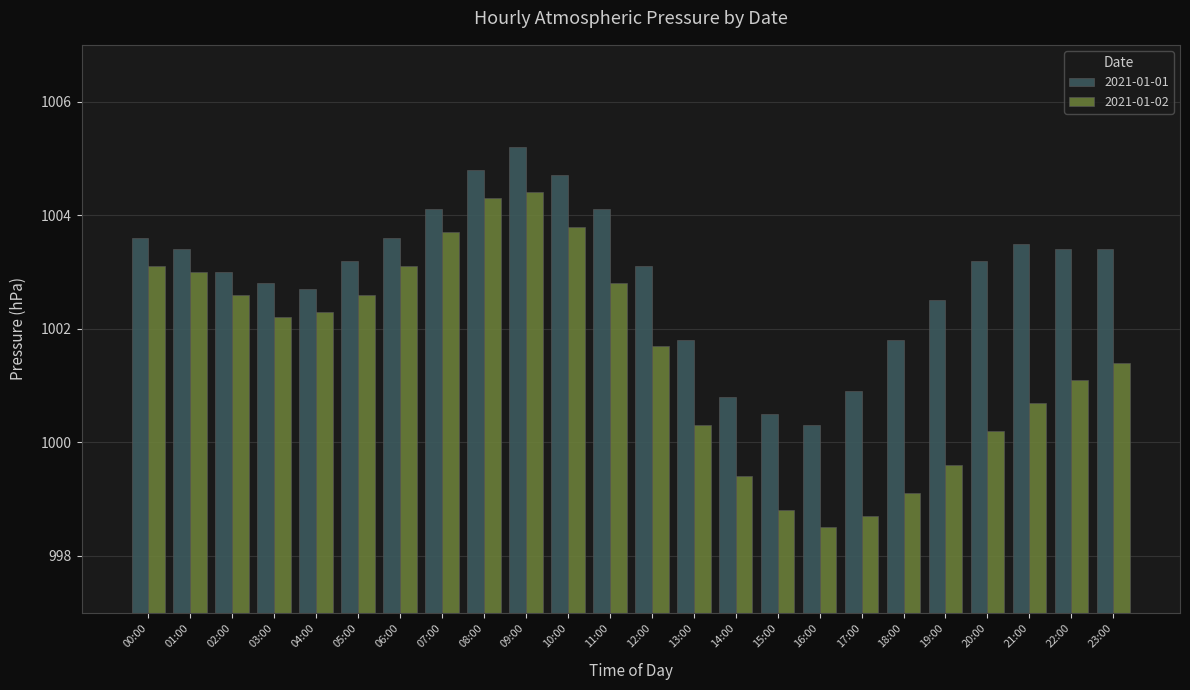

At which category is the sum across all series the highest?

09:00